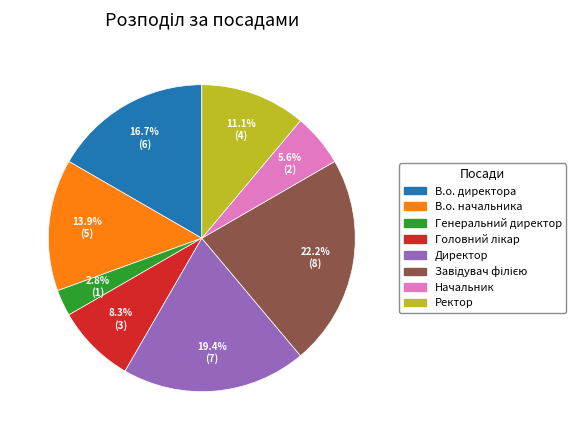

To the nearest percent, what percentage of the pie is Ректор?

11%